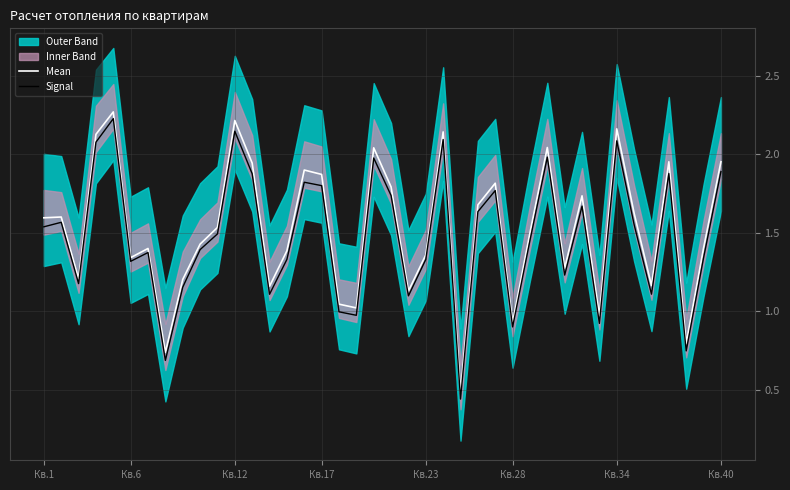

What is the minimum value for Mean?

0.5